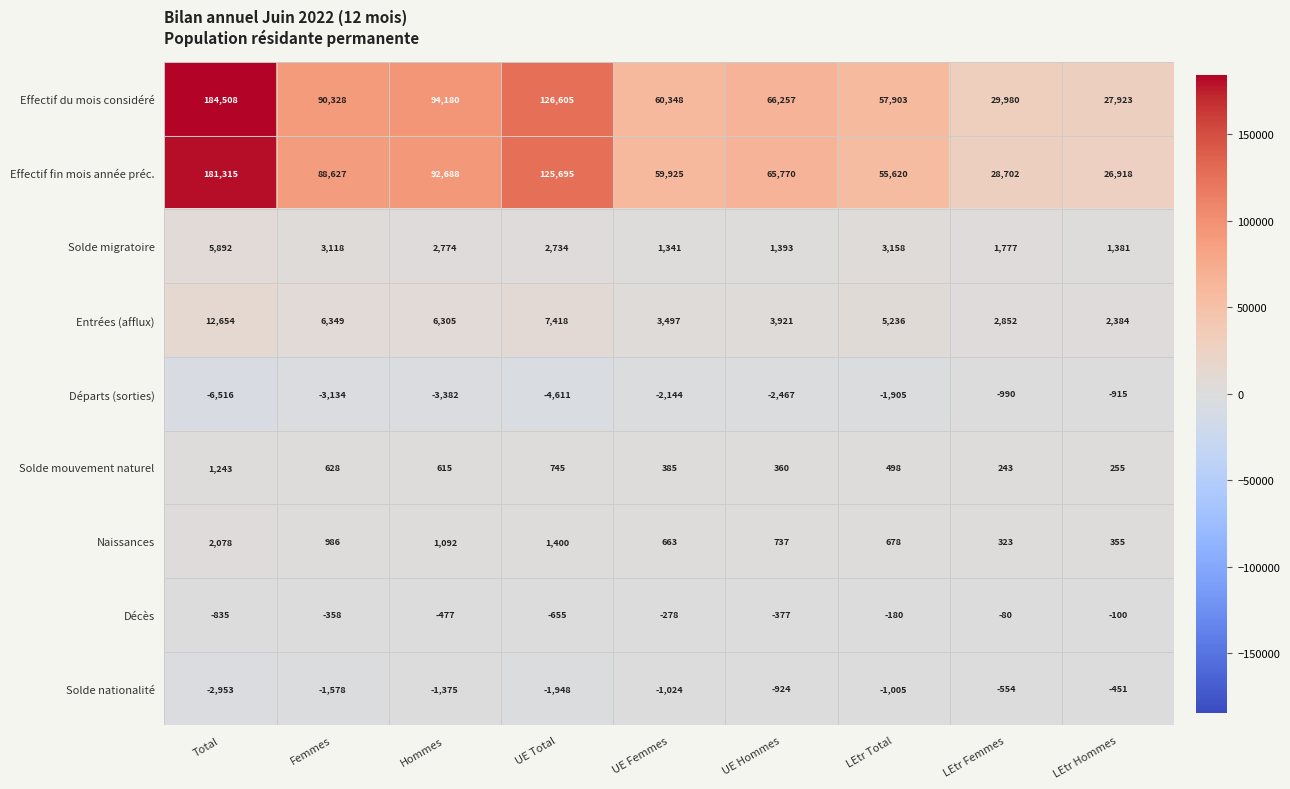

Is the value of Solde mouvement naturel at UE Hommes greater than the value of Entrées (afflux) at LEtr Hommes?

No